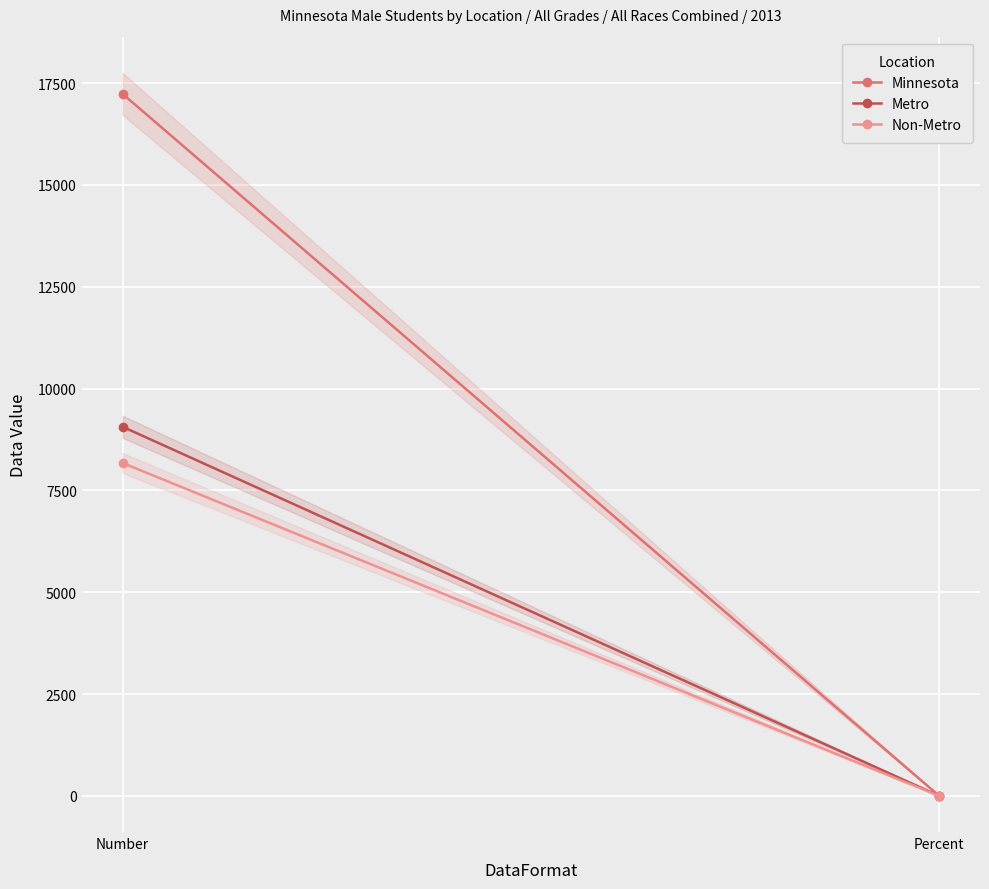

What is the average value of the Non-Metro series?

4086.2